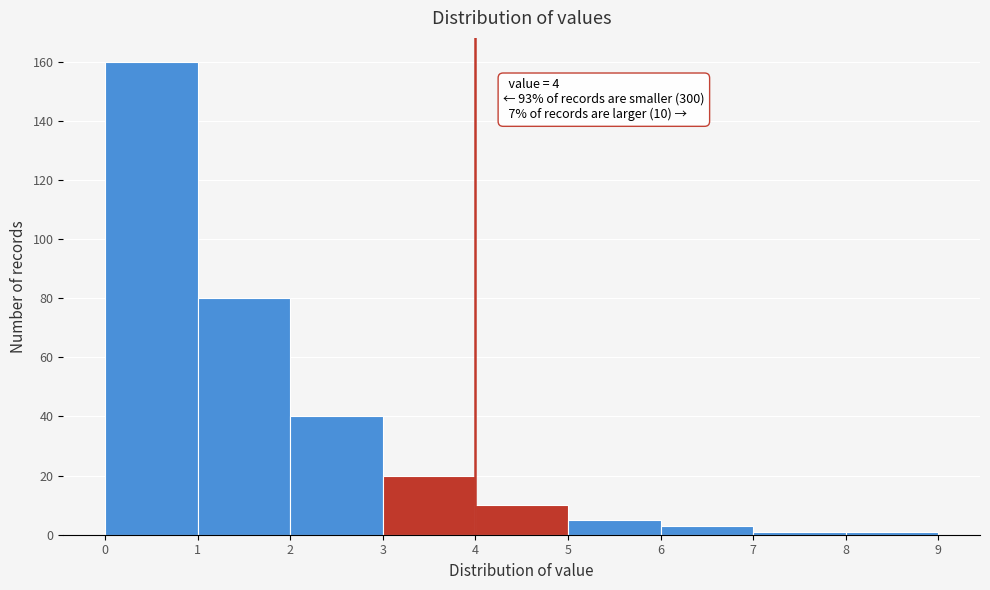

Over which range of the x-axis is the bar tallest?

0 to 1